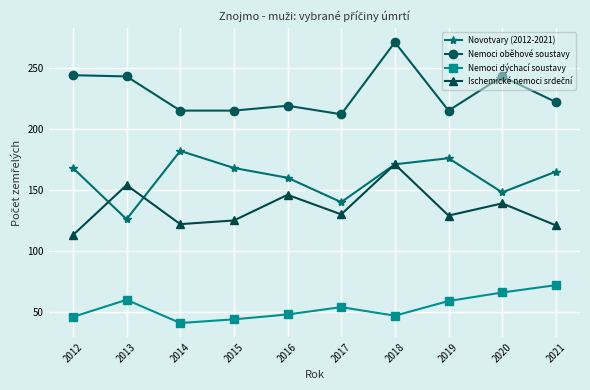

Which label corresponds to the smallest value in the chart?

2014